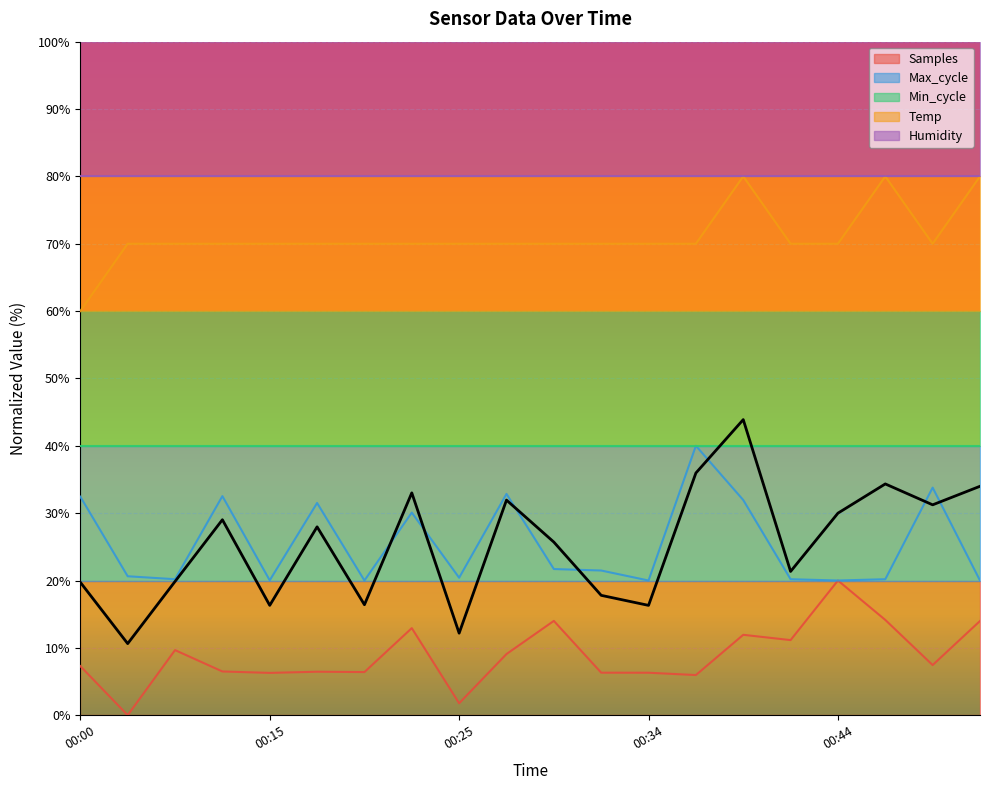

What is the difference between the Samples values at 00:22 and 00:37?

7.0